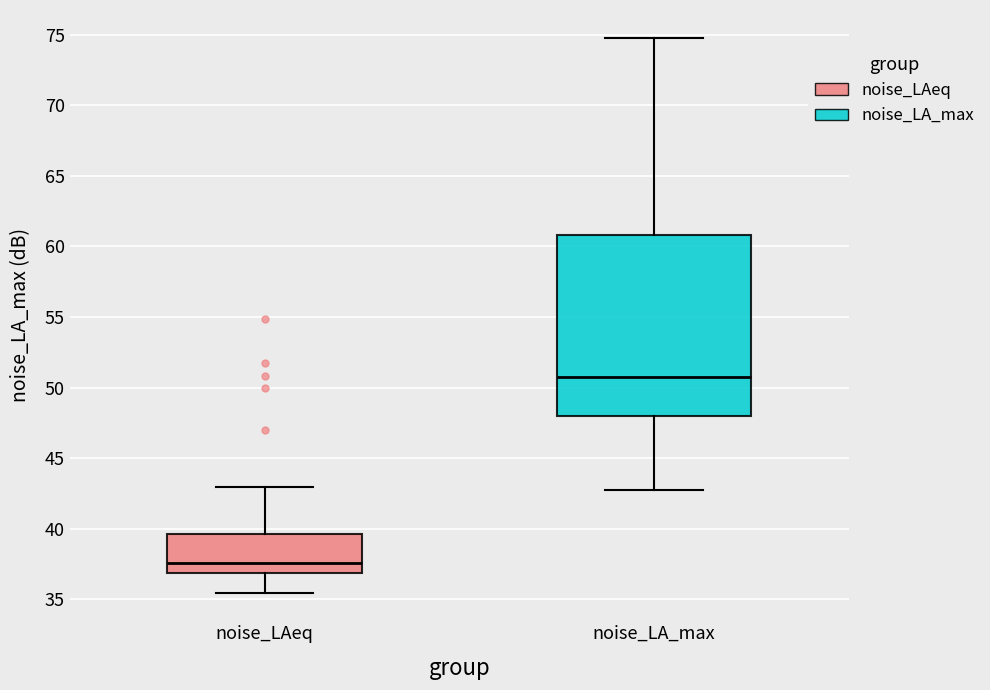

Which box has the highest median line?

noise_LA_max